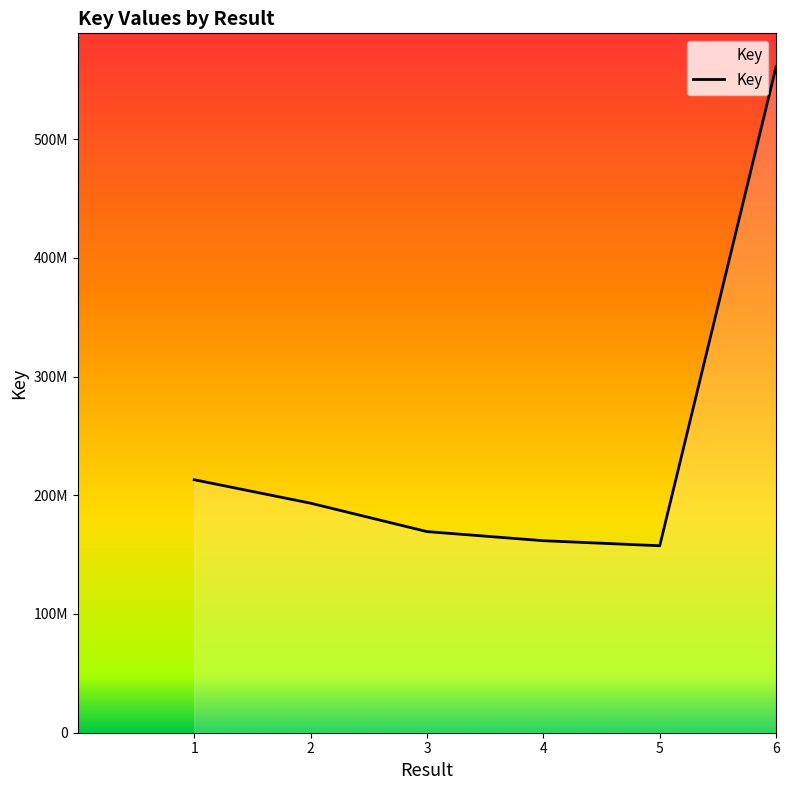

What is the smallest value displayed?

157461776